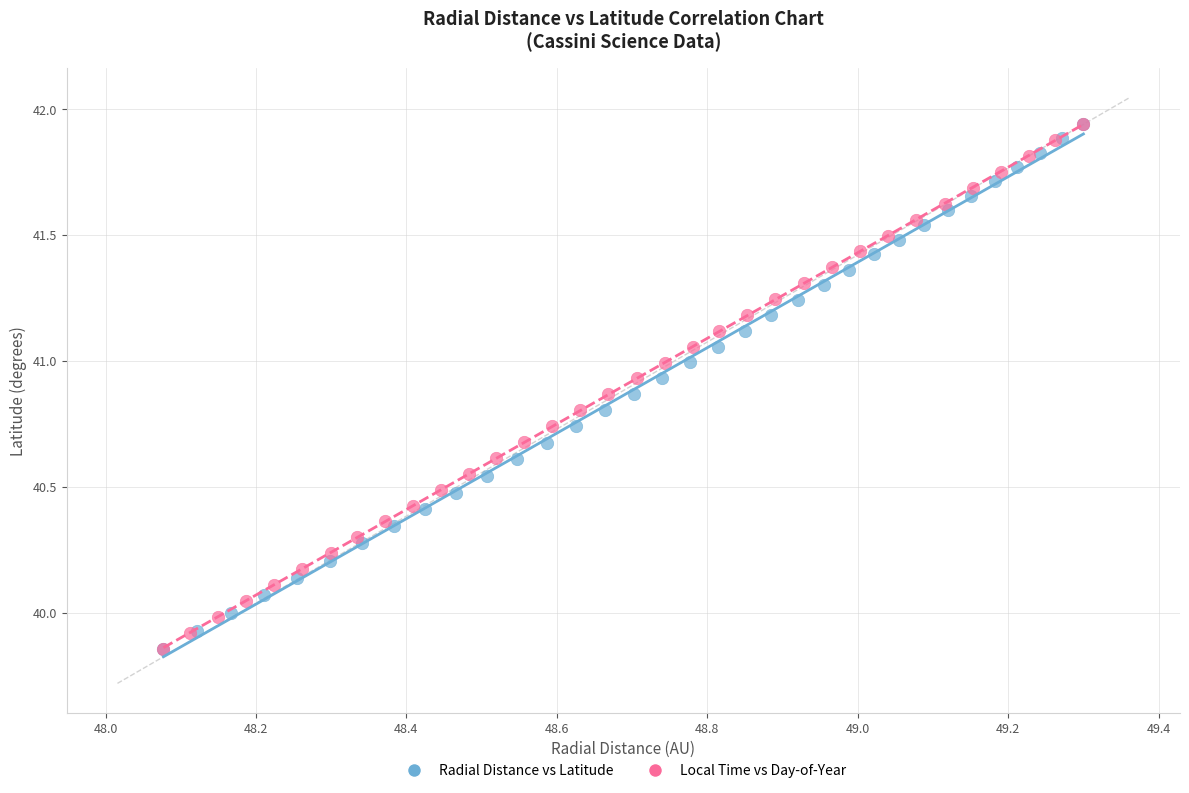

What are all the series names shown in the legend?

Radial Distance vs Latitude, Local Time vs Day-of-Year